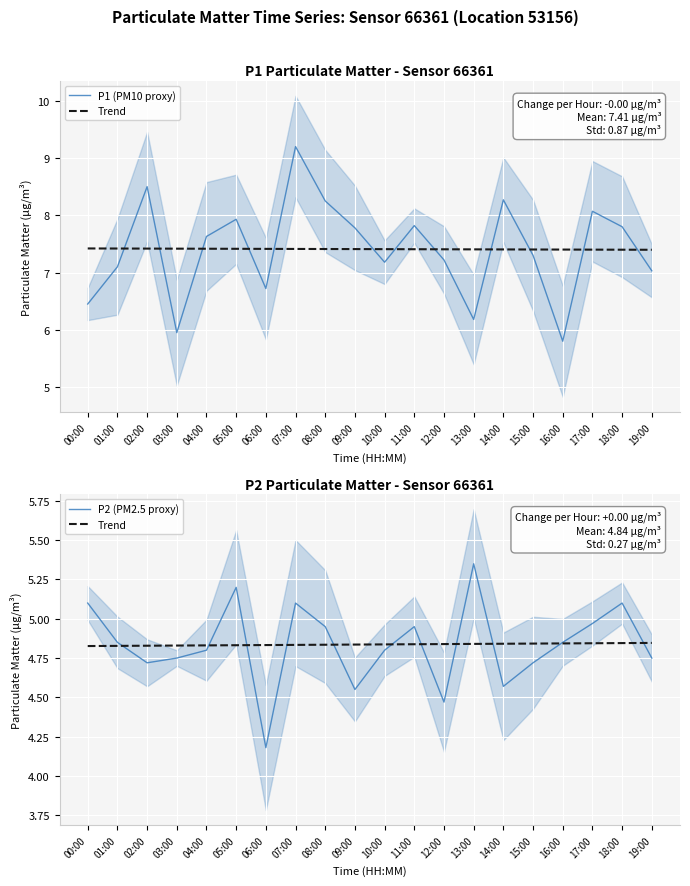

The value of Trend at 11:00 is 4.8. True or false?

True